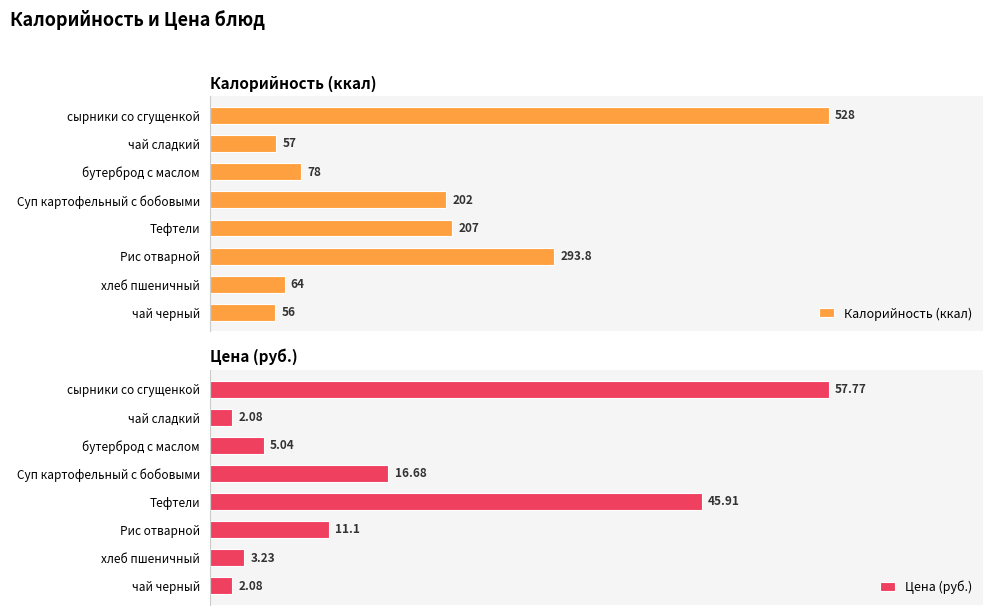

List the series in order of their peak value, lowest first.

Цена (руб.), Калорийность (ккал)